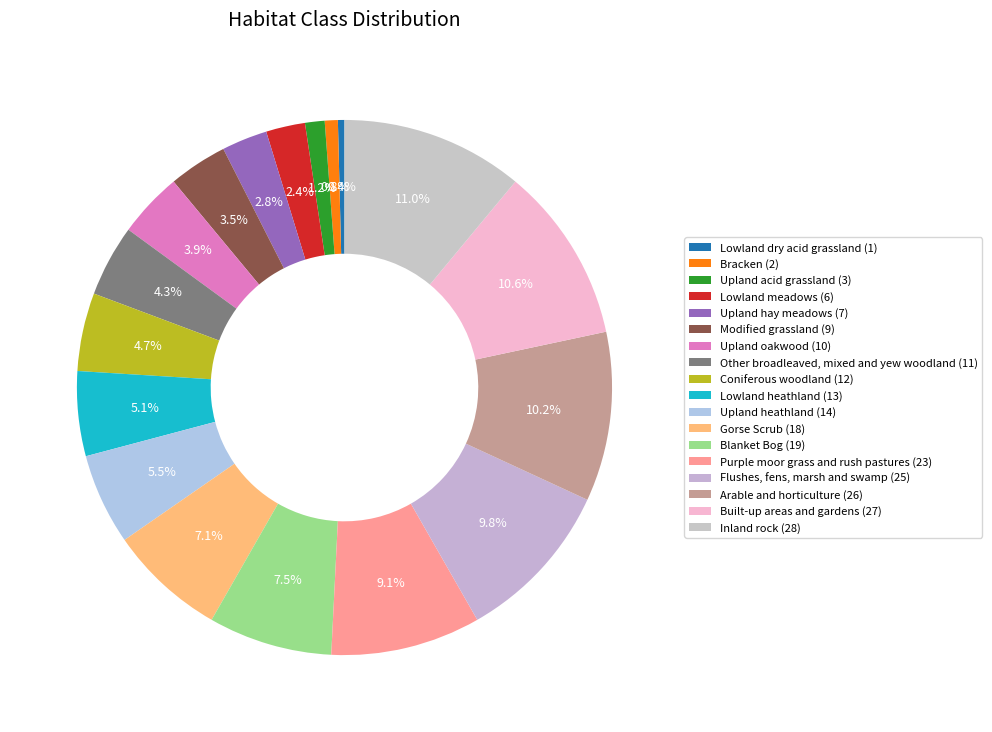

Count the number of slices in the pie.

18